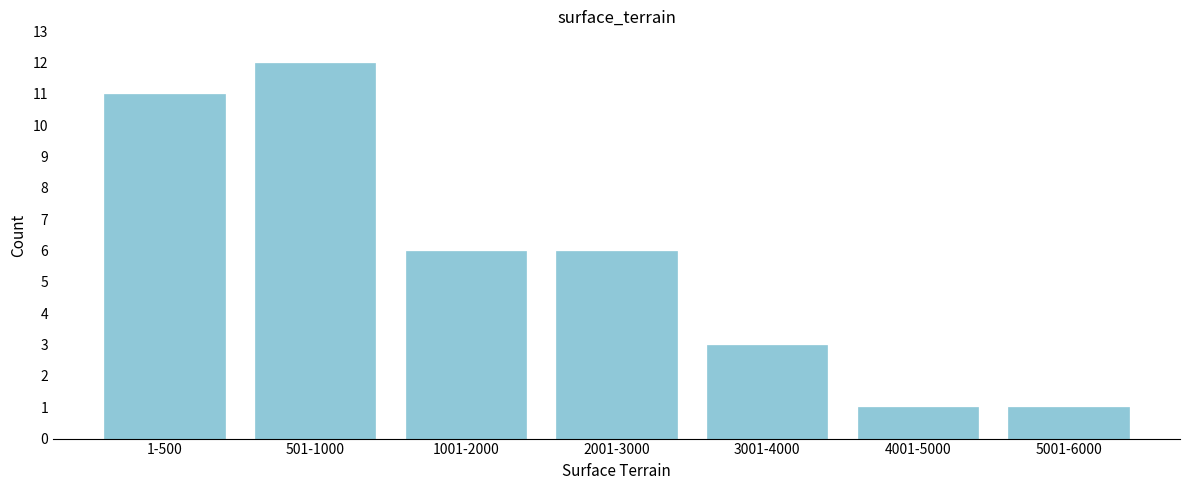

Reading left to right, transcribe all the data shown in this chart.

11	12	6	6	3	1	1